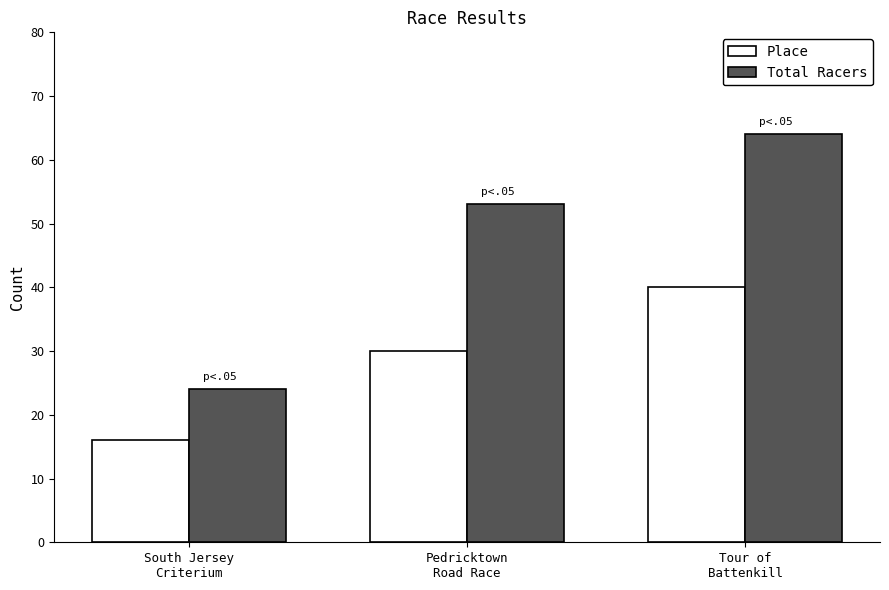

List the labels in order of Place value, largest first.

Tour of
Battenkill, Pedricktown
Road Race, South Jersey
Criterium